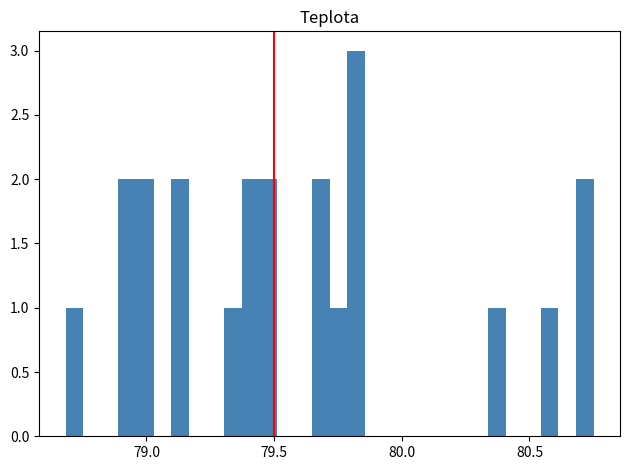

Read against the x-axis, roughly where is the centre of the tallest bar?

79.80